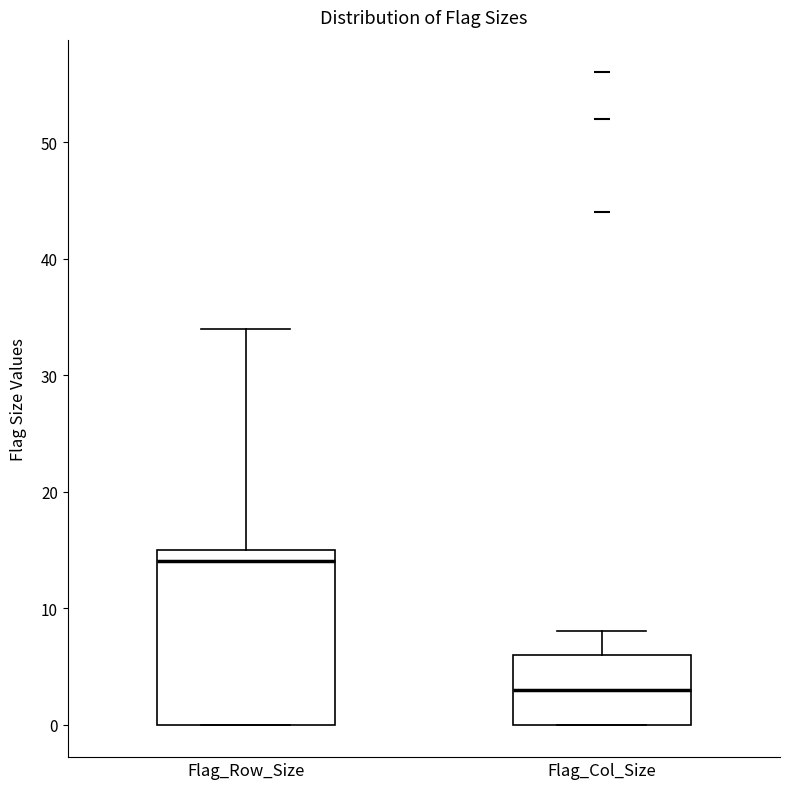

Where is the lower edge of the box for Flag_Row_Size on the y-axis? The values are not printed on the chart, so give them approximately, as read against the axis.

0